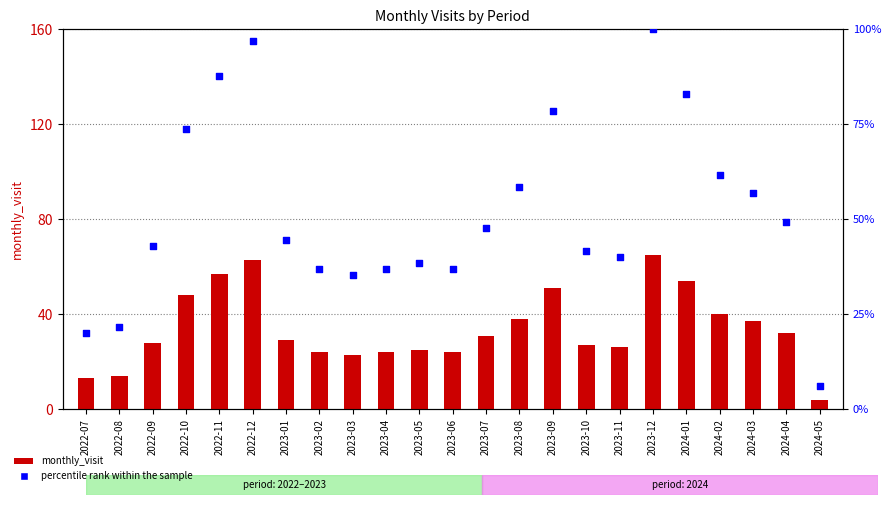

Which series contains the lowest Y value?

monthly_visit